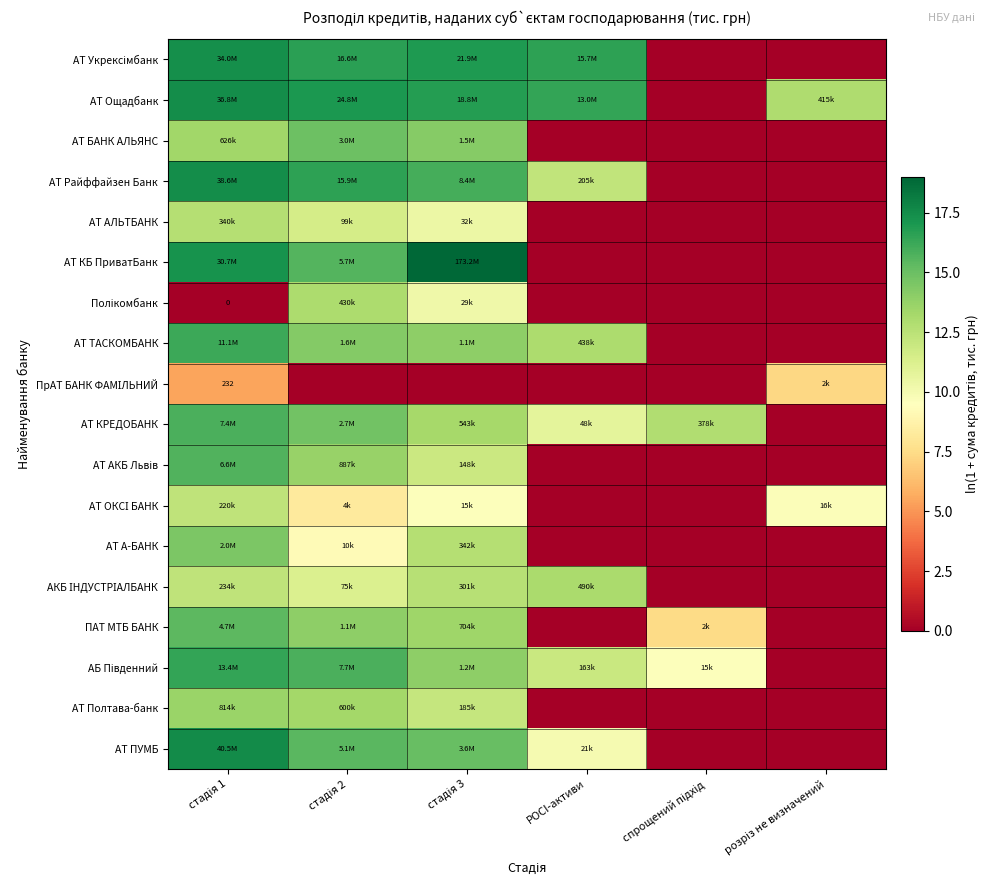

At which category is the sum across all series the highest?

стадія 1